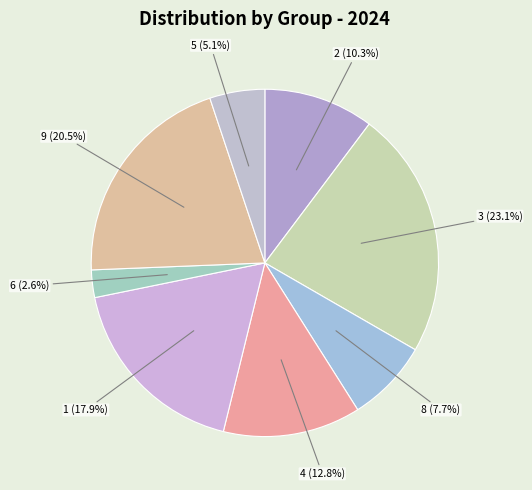

Between 4 (12.8%) and 1 (17.9%), which is larger?

1 (17.9%)